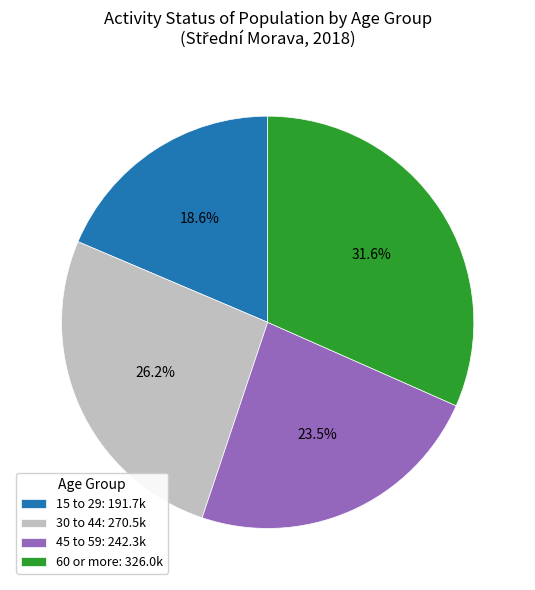

Count the number of slices in the pie.

4